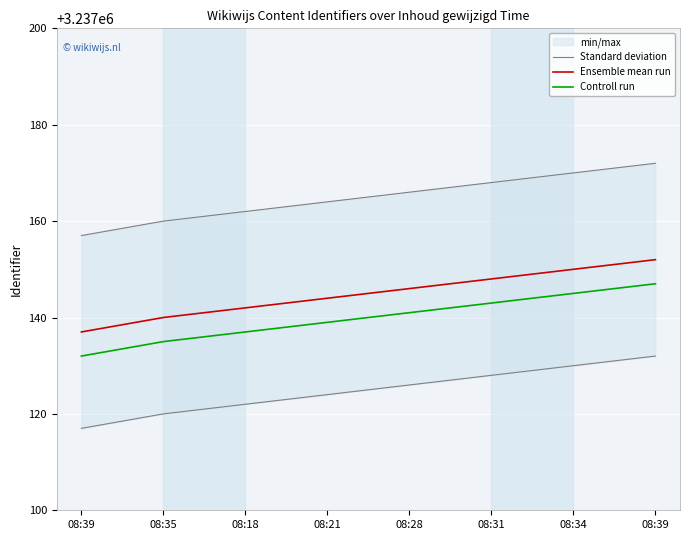

Count the Controll run values in the range 3237137 to 3237145.

5